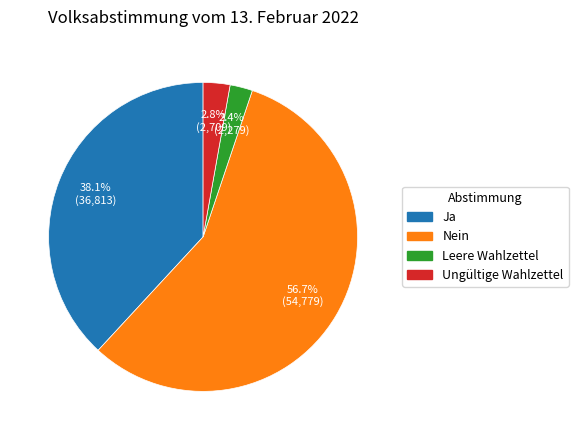

How many segments does this pie chart have?

4